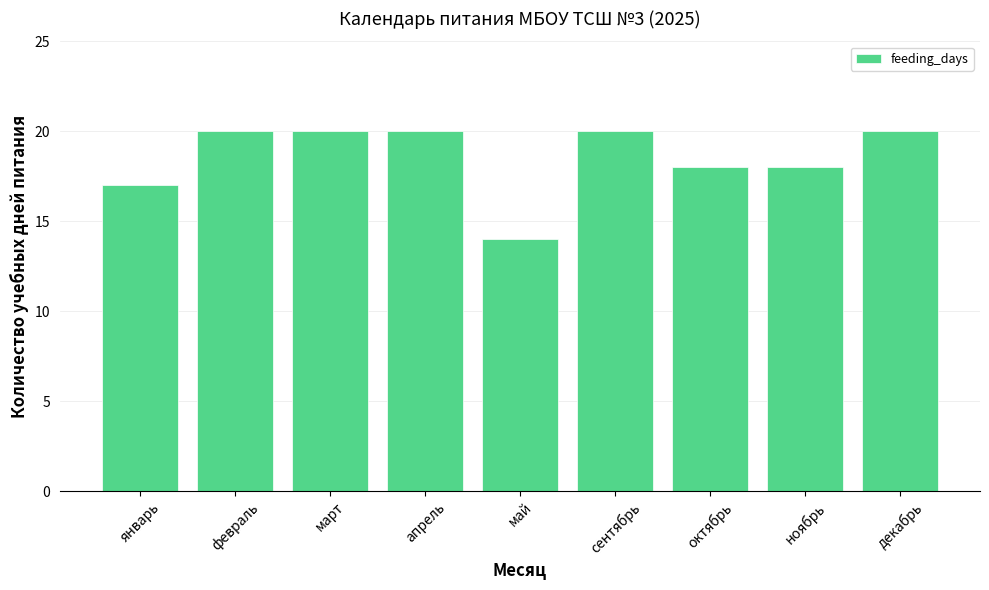

Is it true that the value at март is 28?

False